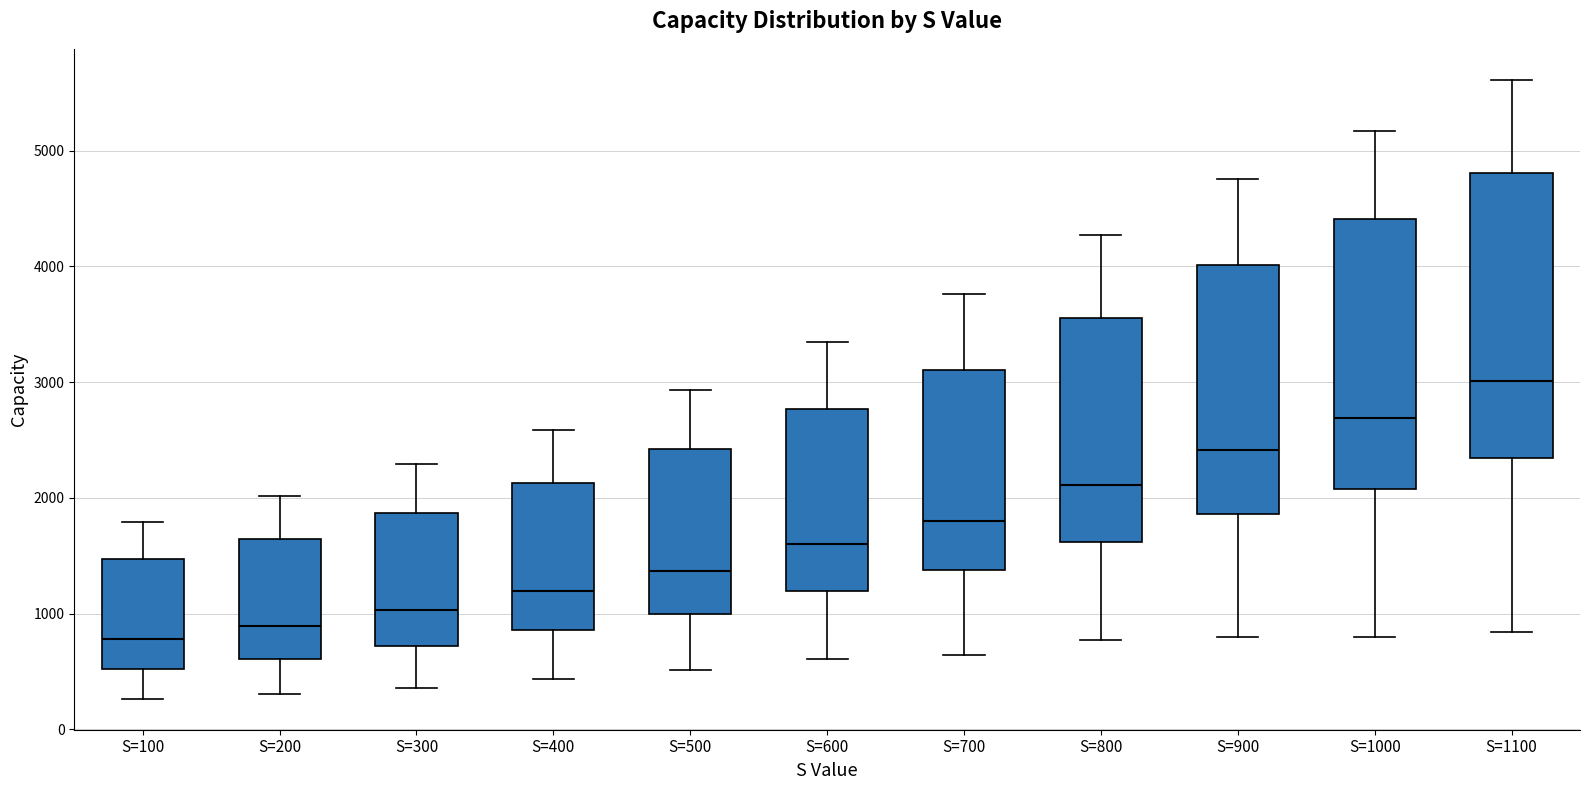

Where is the lower edge of the box for S=800 on the y-axis? The values are not printed on the chart, so give them approximately, as read against the axis.

1600